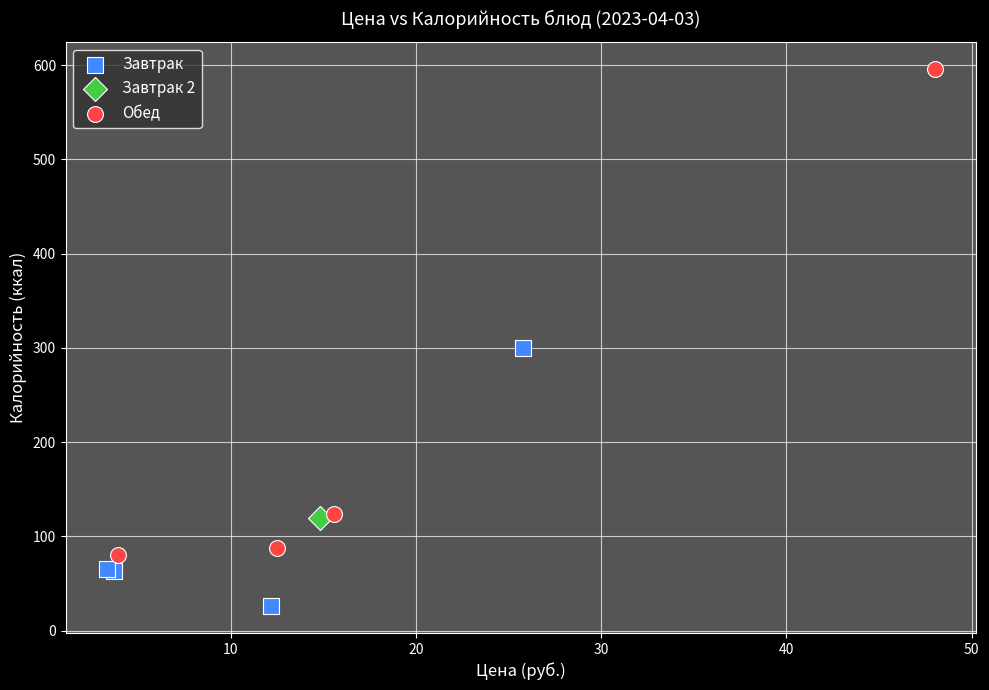

What are all the series names shown in the legend?

Завтрак, Завтрак 2, Обед